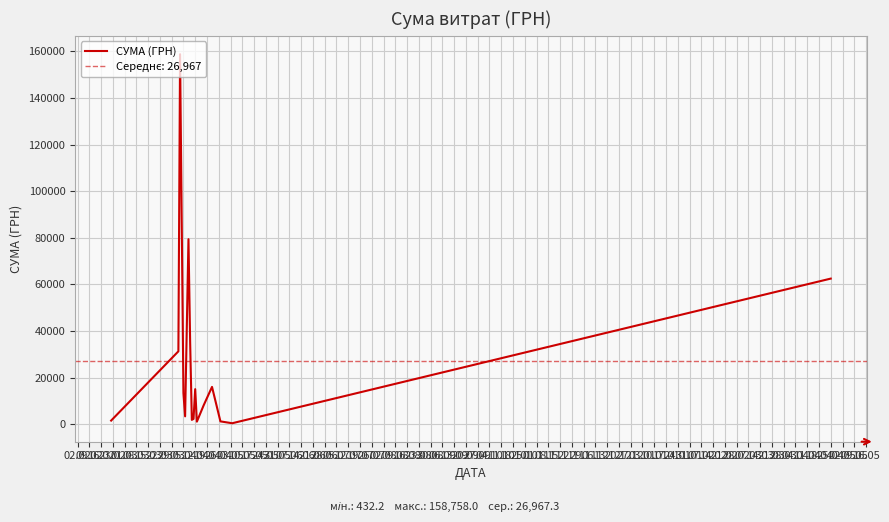

What is the change in value from 29.03 to 05.04?

+12761.1